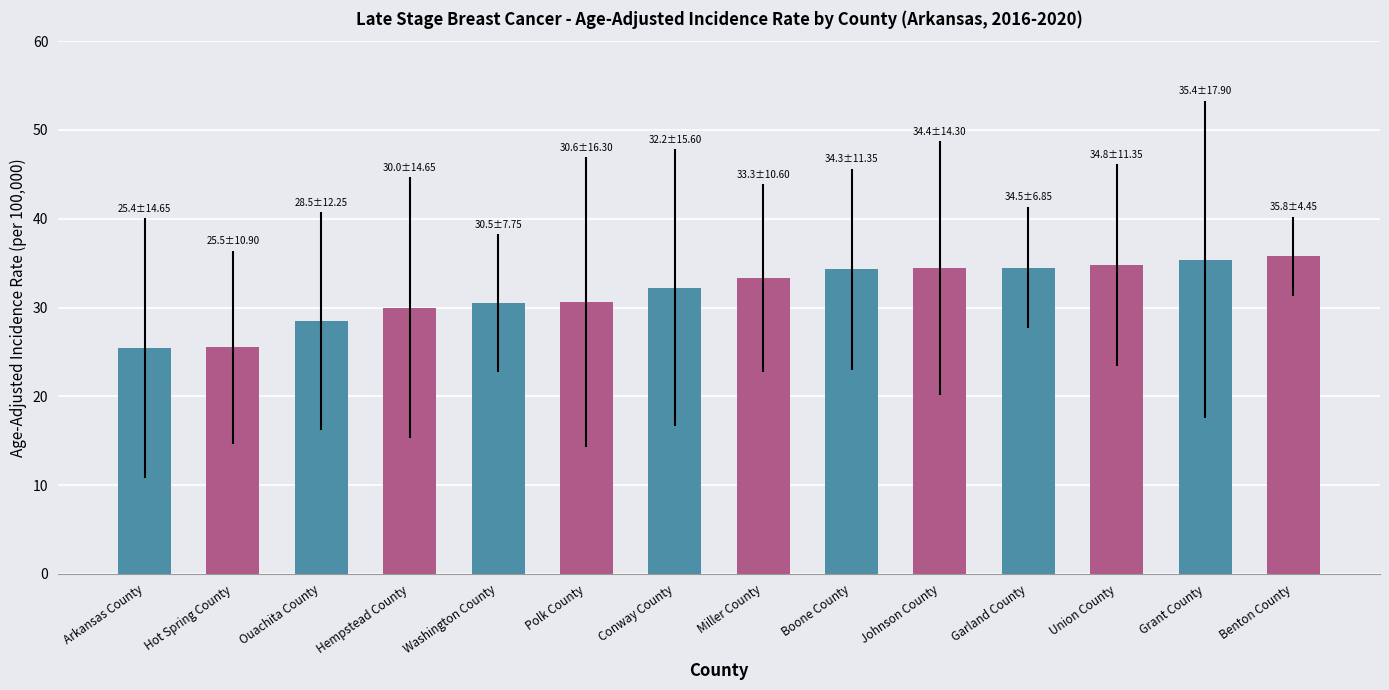

What value does the data have at Polk County?

30.6